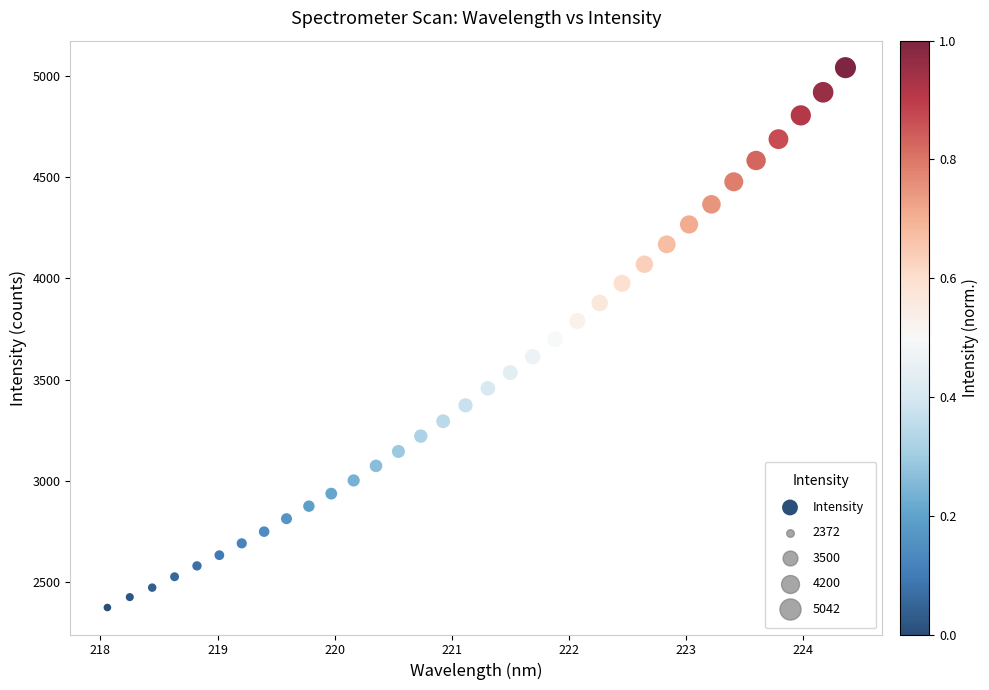

What is the range of Y values (max minus min)?

2670.2